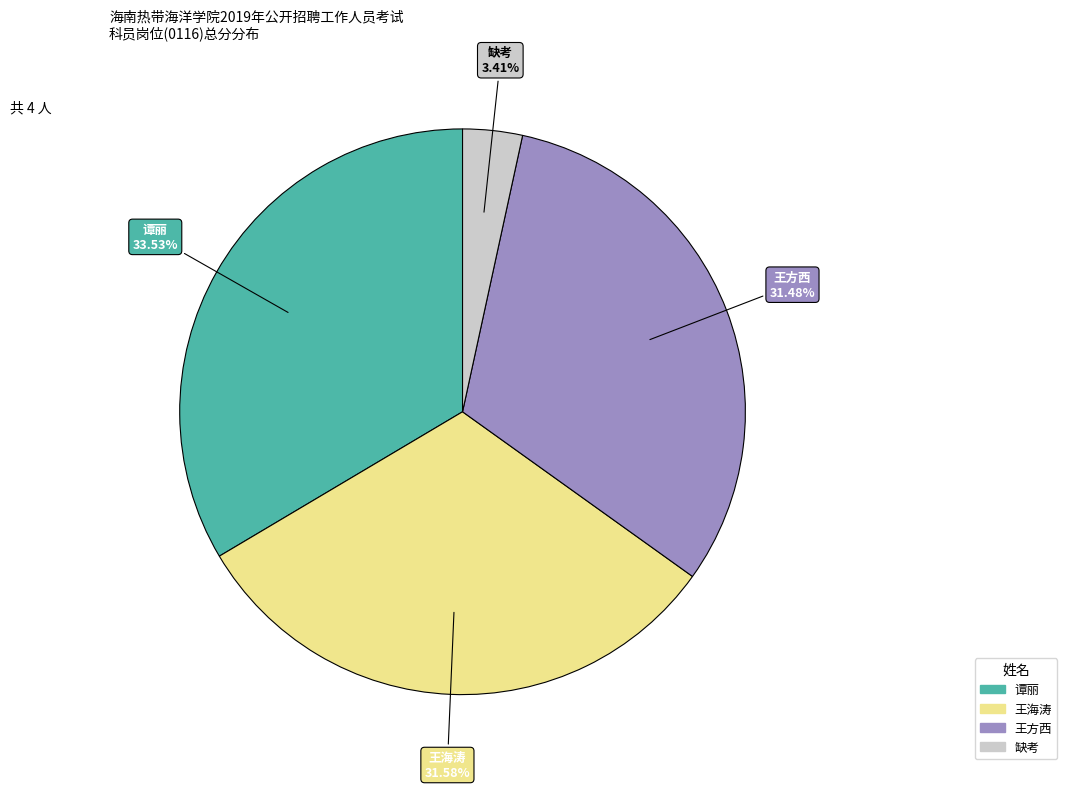

Is there any slice that represents more than half of the pie?

No